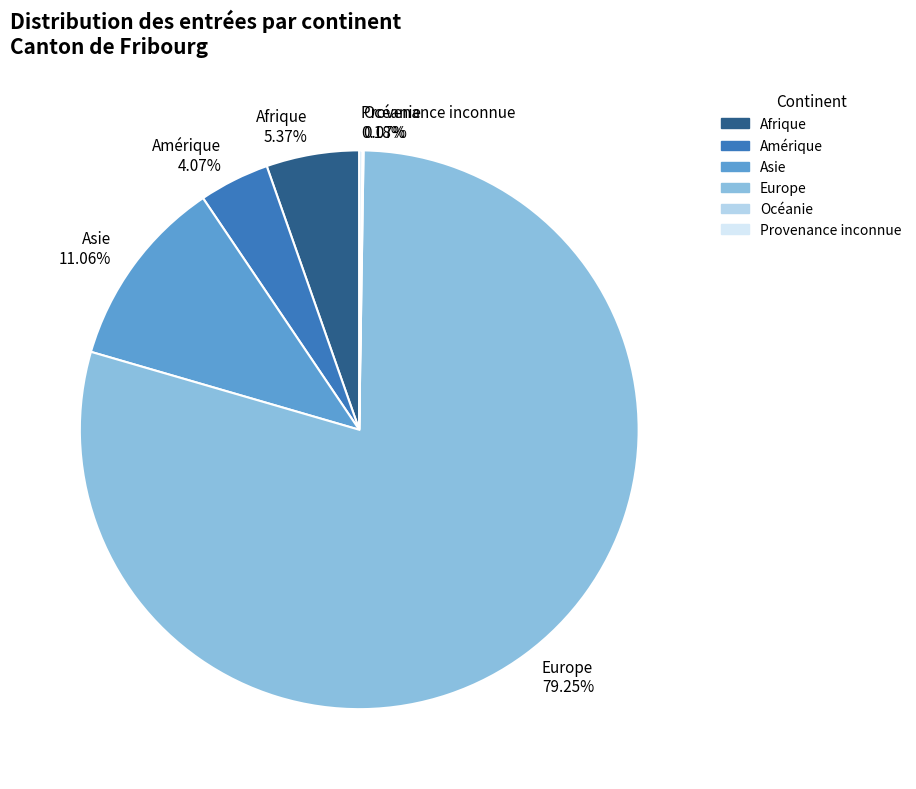

To the nearest percent, what is the difference between the Afrique and Amérique slice percentages?

1%